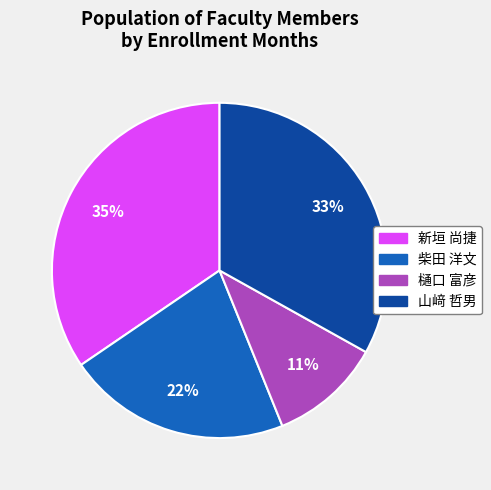

How many segments does this pie chart have?

4